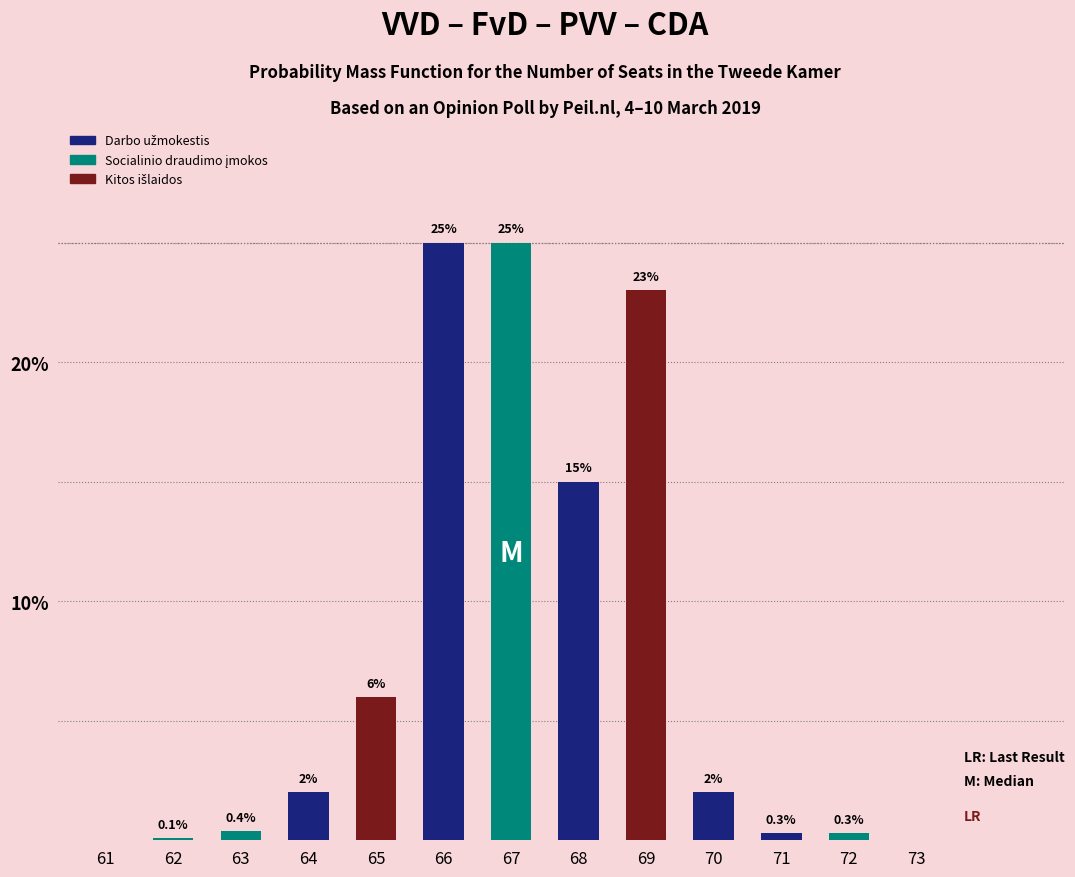

At which category is the sum across all series the highest?

66